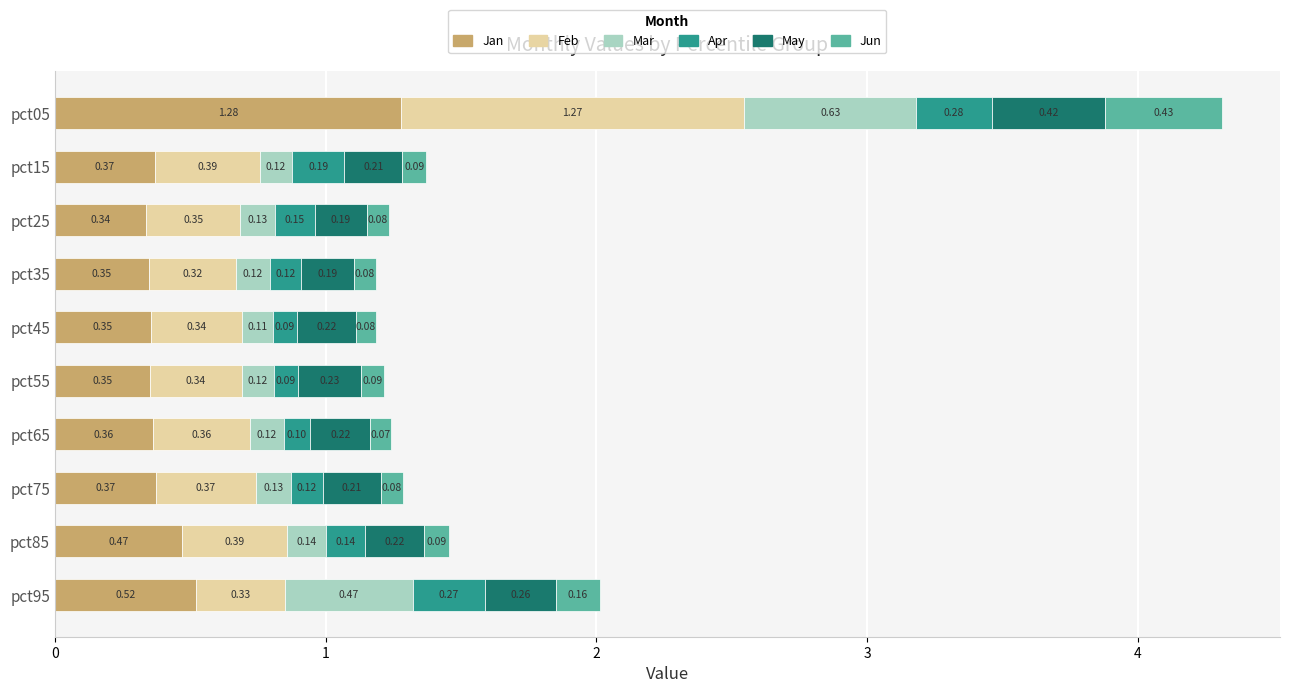

At which category is the sum across all series the highest?

pct05